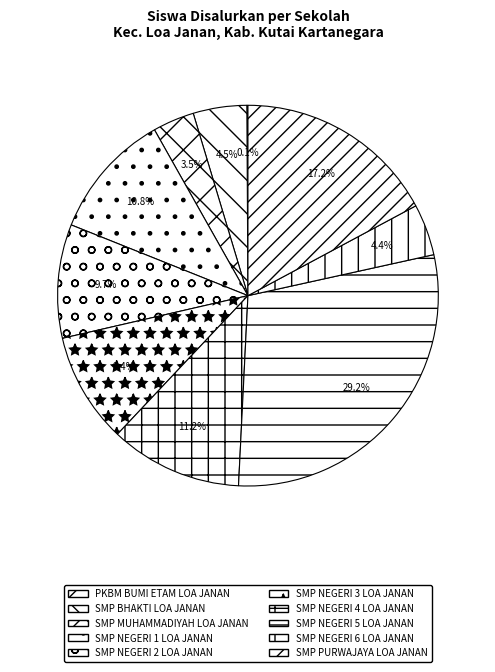

To the nearest percent, what is the difference between the PKBM BUMI ETAM LOA JANAN and SMP NEGERI 6 LOA JANAN slice percentages?

4%